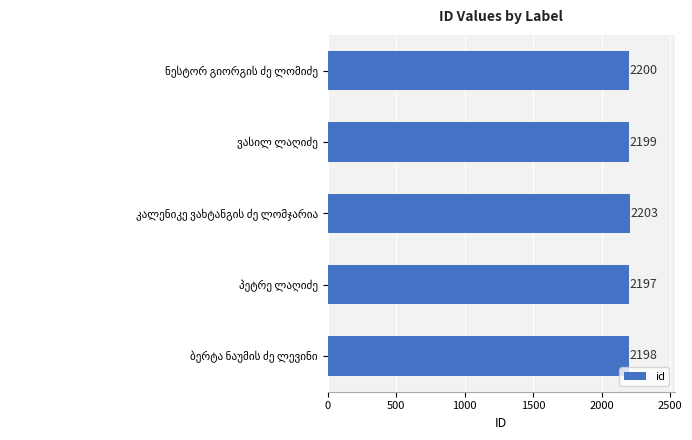

What is the average value?

2199